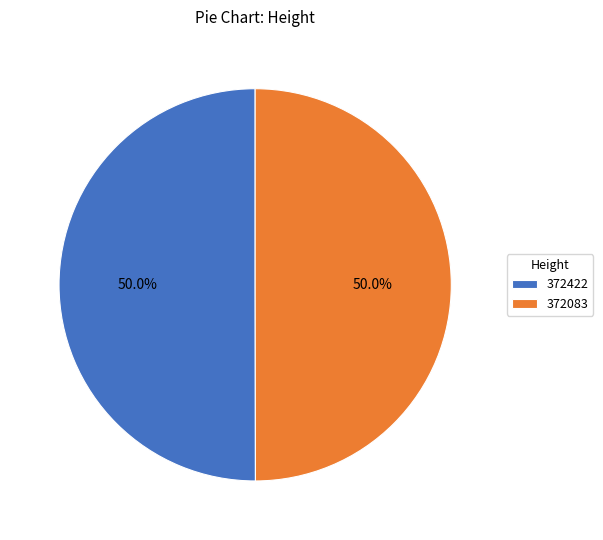

True or false: 372083 accounts for 99% of the total.

False